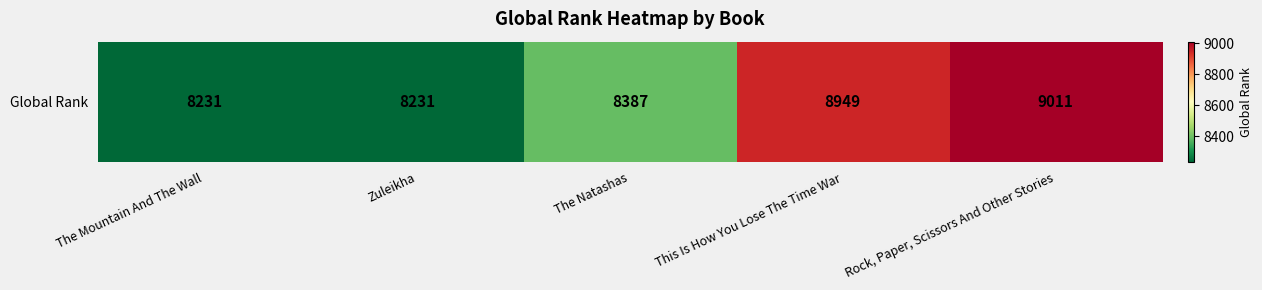

What is the ratio of the value at The Mountain And The Wall to the value at The Natashas?

1.0